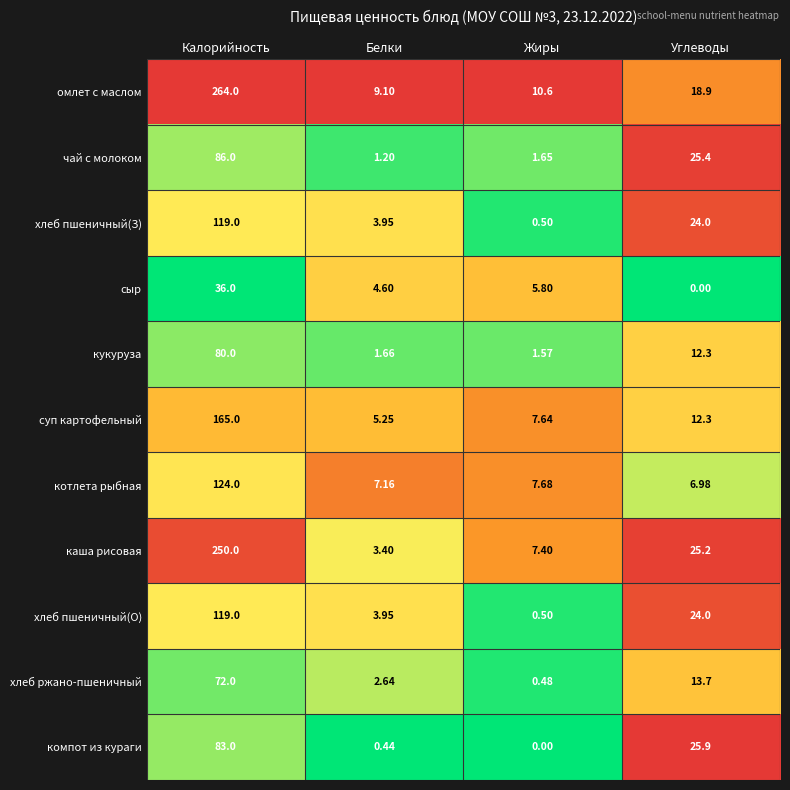

What is the total value across all series at Белки?

43.4